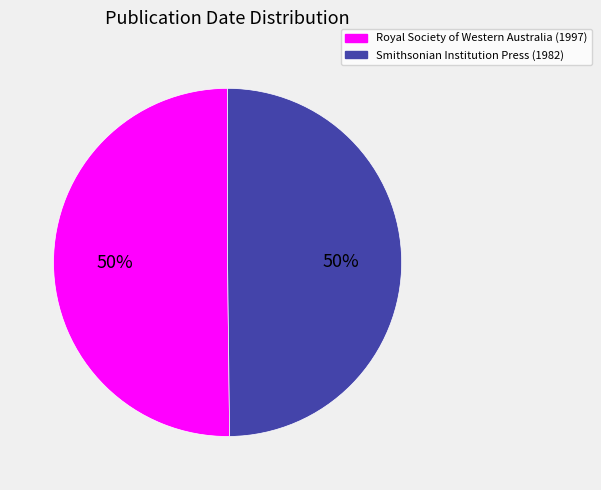

Is the sum of Royal Society of Western Australia (1997) and Smithsonian Institution Press (1982) greater than half?

Yes